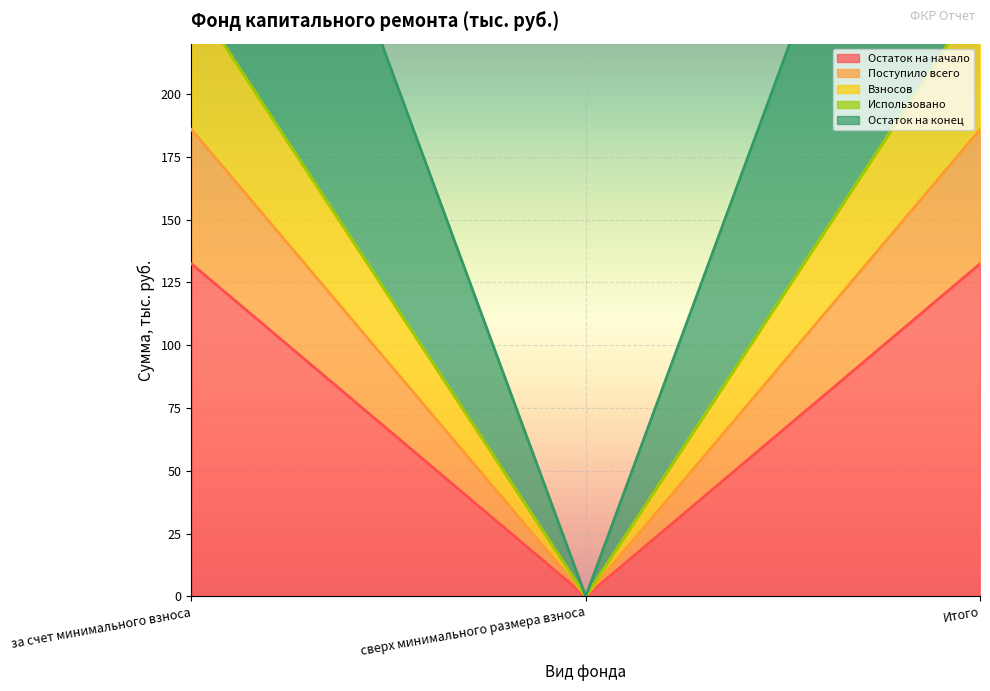

What value does the Остаток на начало series have at за счет минимального взноса?

132.3